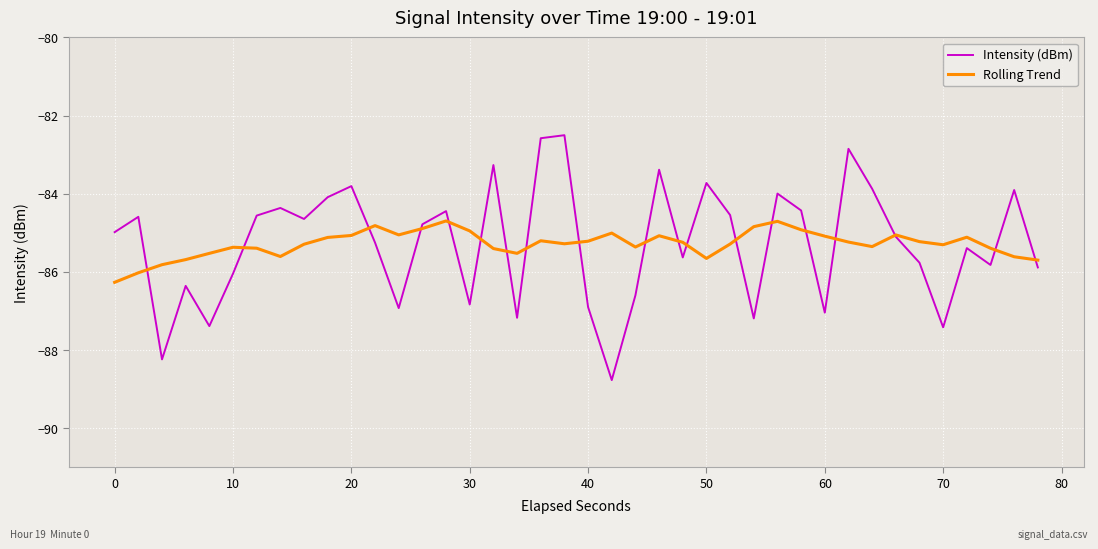

Which series has the largest range (max minus min)?

Intensity (dBm)